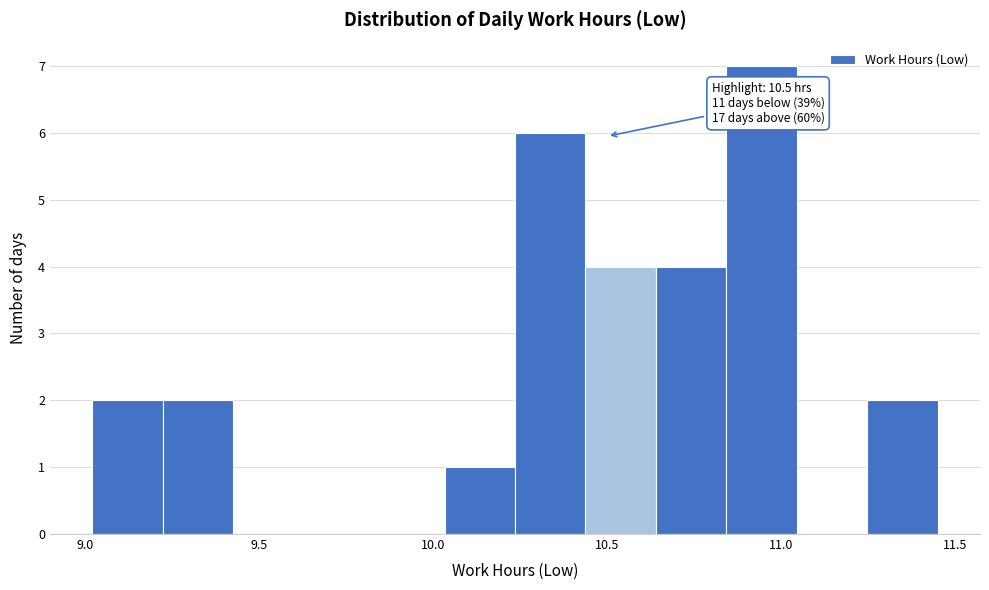

Which range on the x-axis has the tallest bar?

10.85 to 11.05